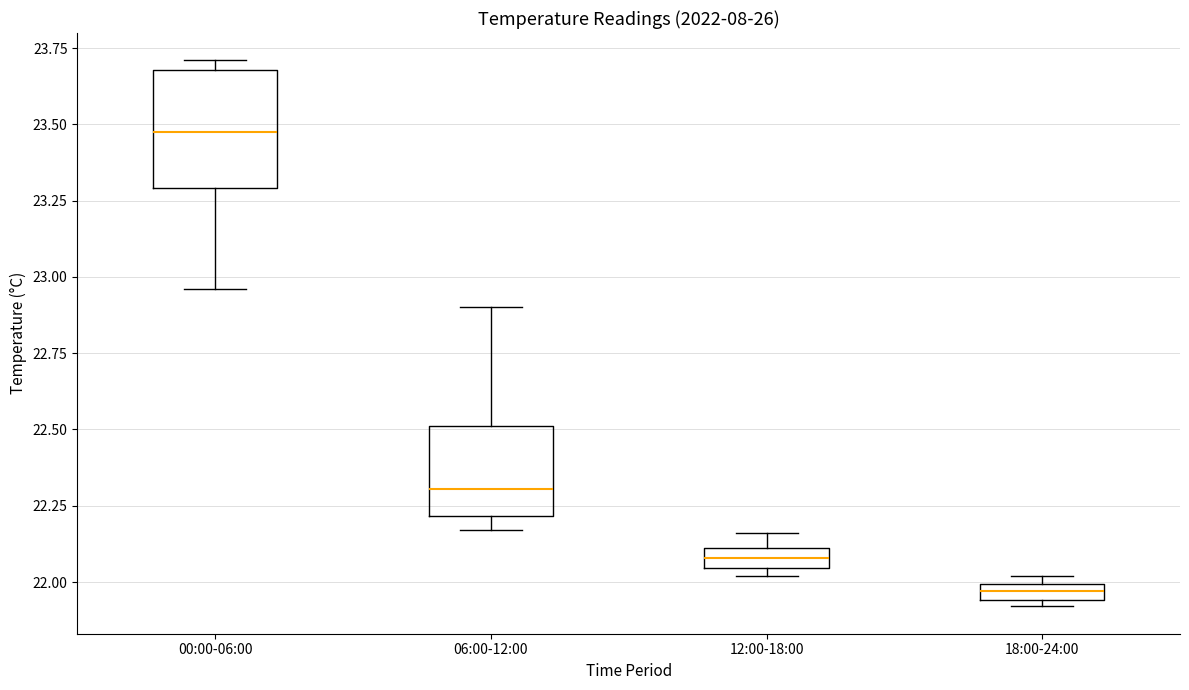

Where does the upper whisker of the box for 06:00-12:00 end on the y-axis? The values are not printed on the chart, so give them approximately, as read against the axis.

22.90